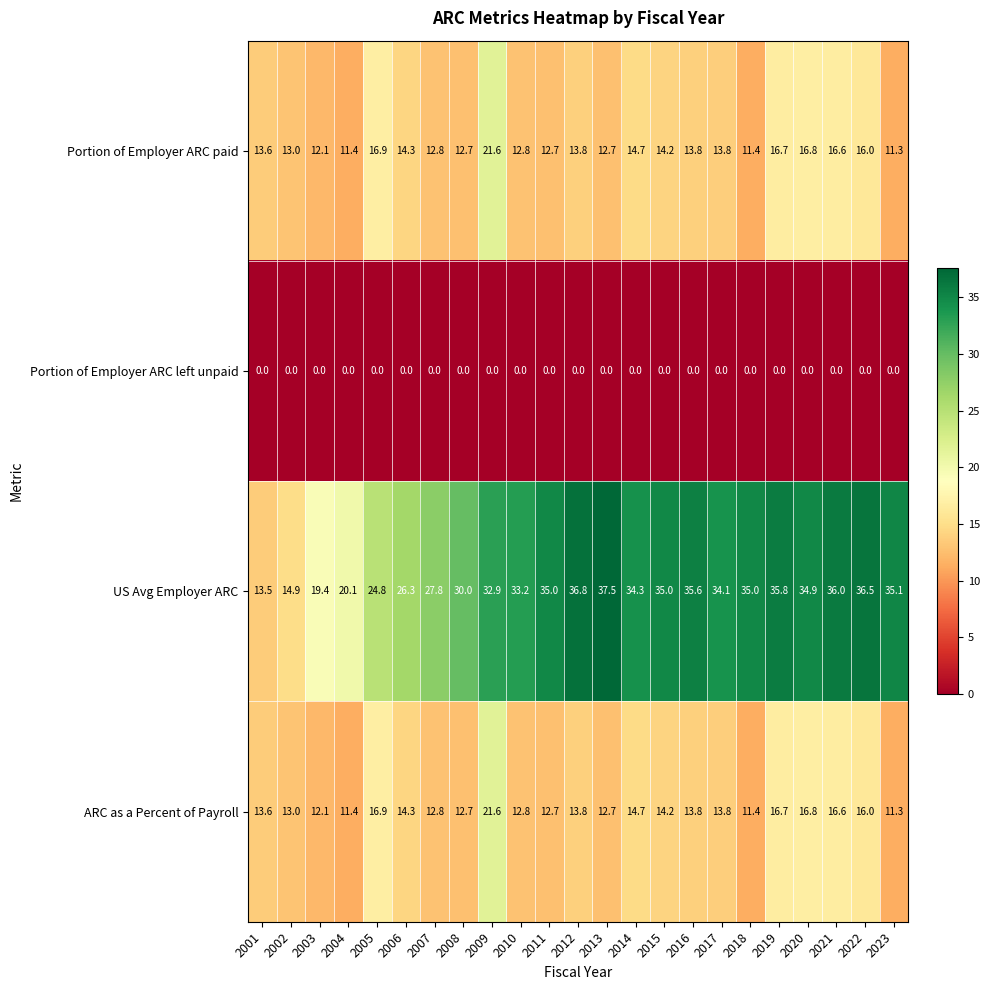

At which label is Portion of Employer ARC paid closest to 16?

2022